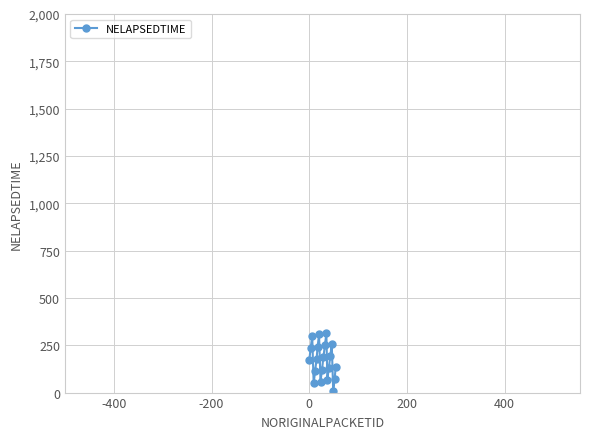

What is the maximum value shown in the chart?

313